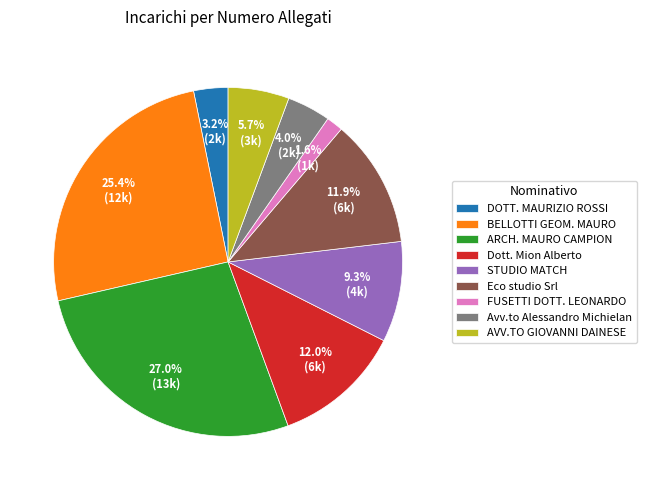

Is BELLOTTI GEOM. MAURO the majority of the pie?

No